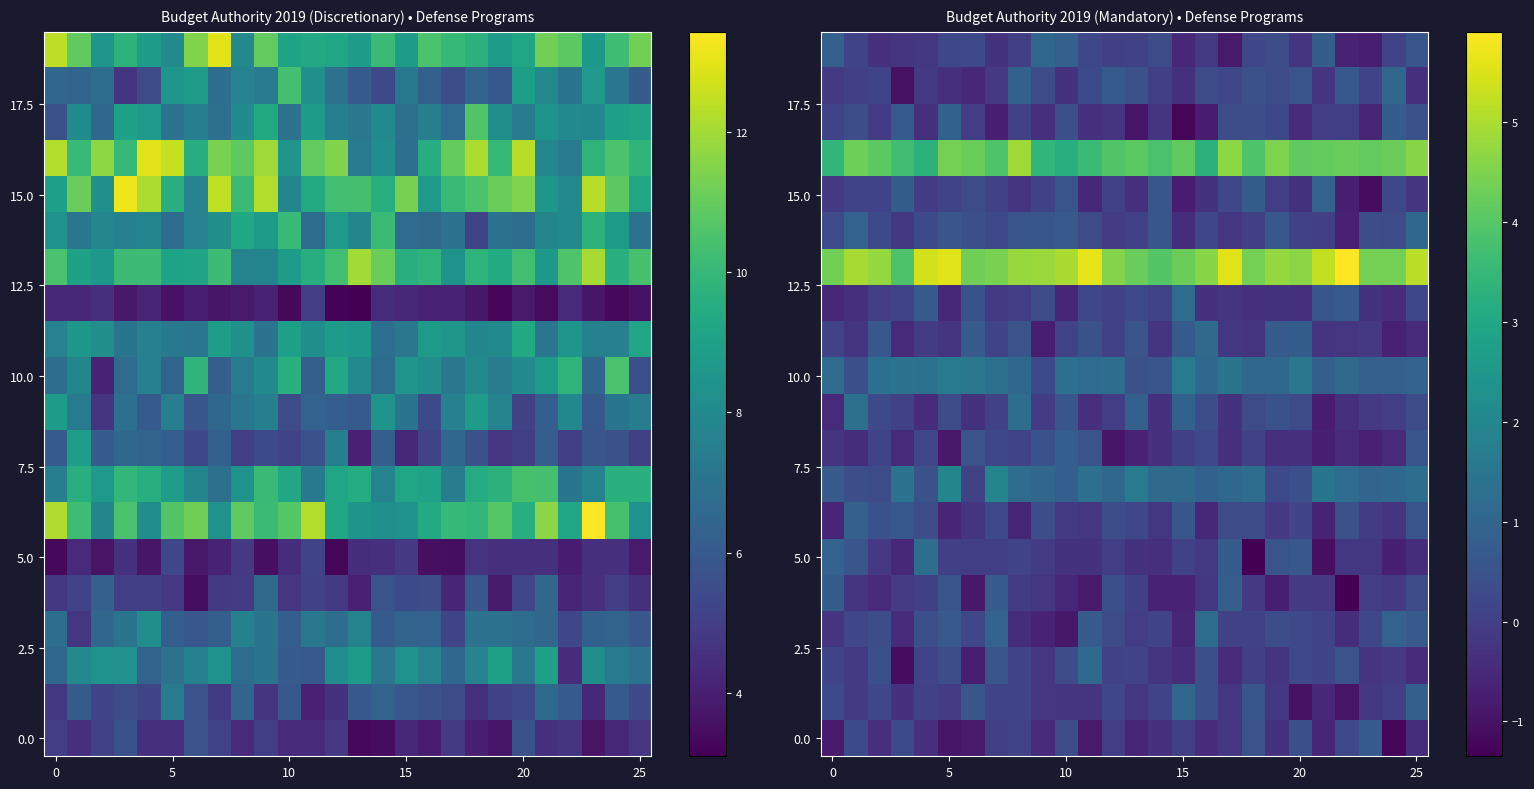

How many data points in row_0 are above 0?

10